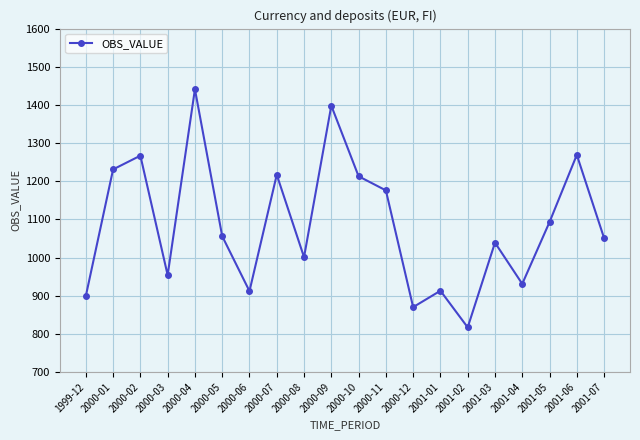

What is the value of the 1st point from the left?

899